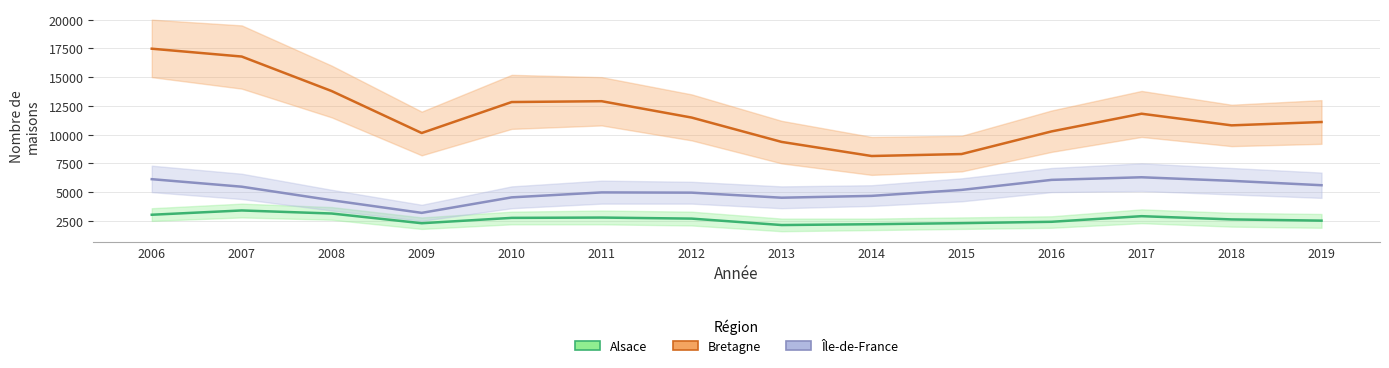

What is the difference between the maximum and minimum values in the Île-de-France series?

3096